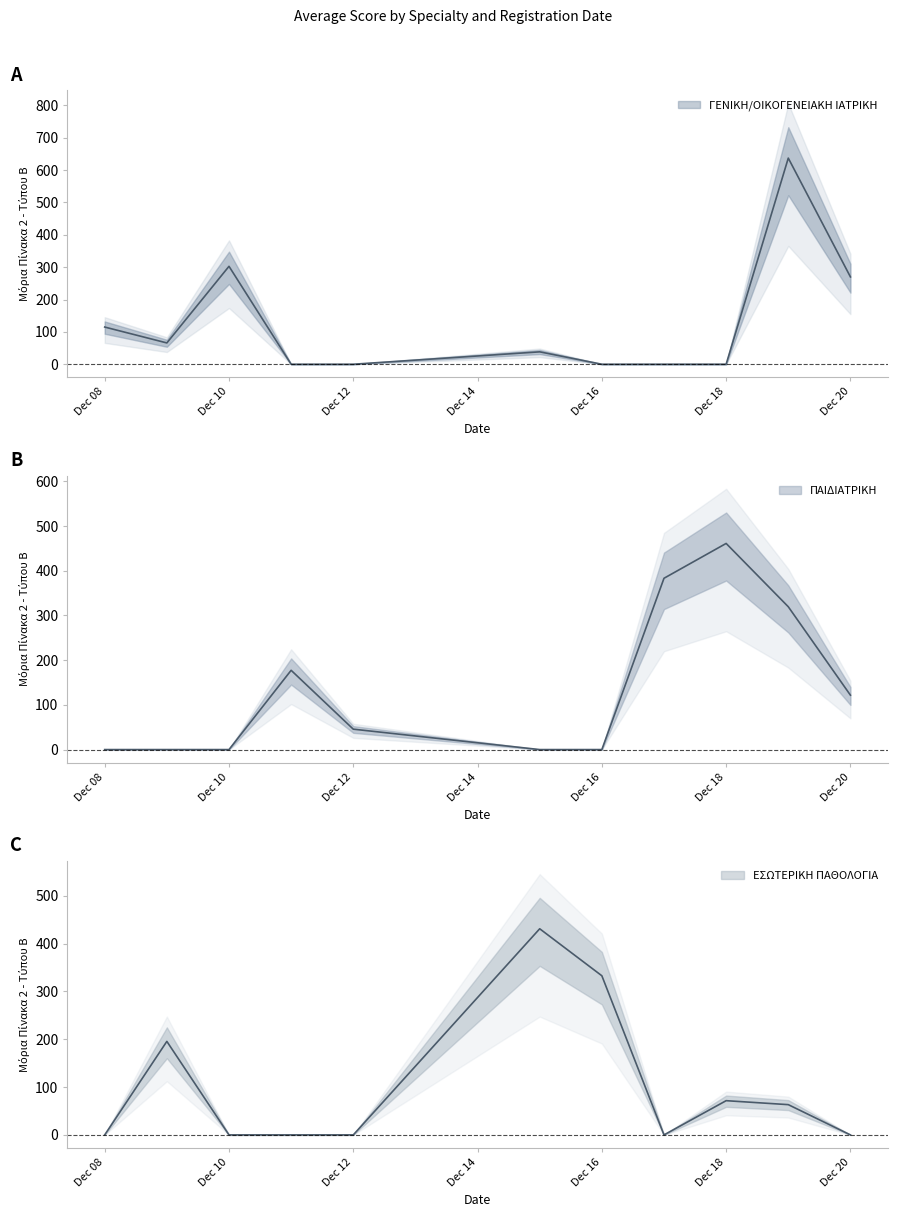

How many interior local peaks does the ΕΣΩΤΕΡΙΚΗ ΠΑΘΟΛΟΓΙΑ series have?

3